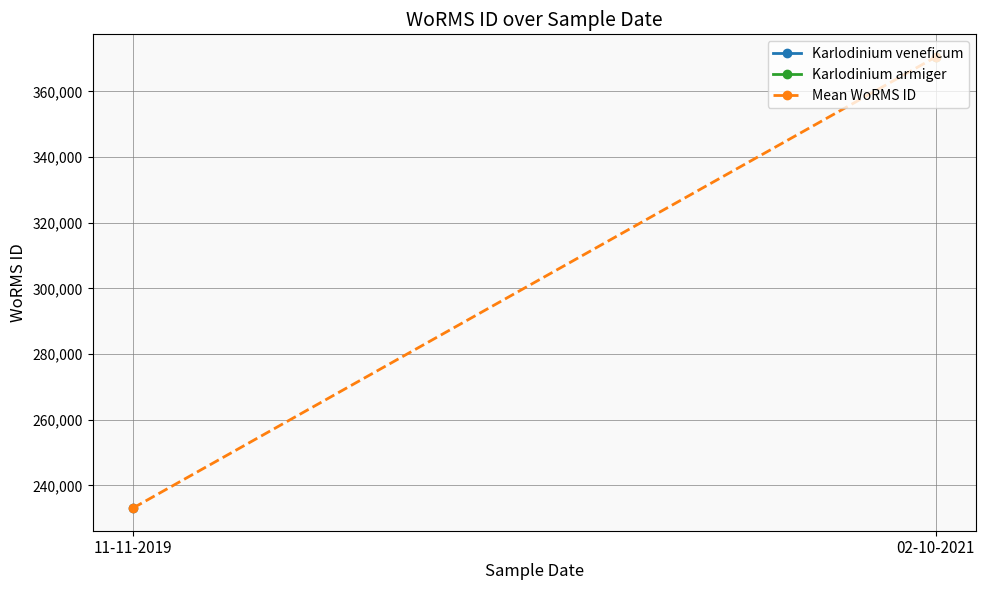

What is the label of the 1st point from the right?

02-10-2021